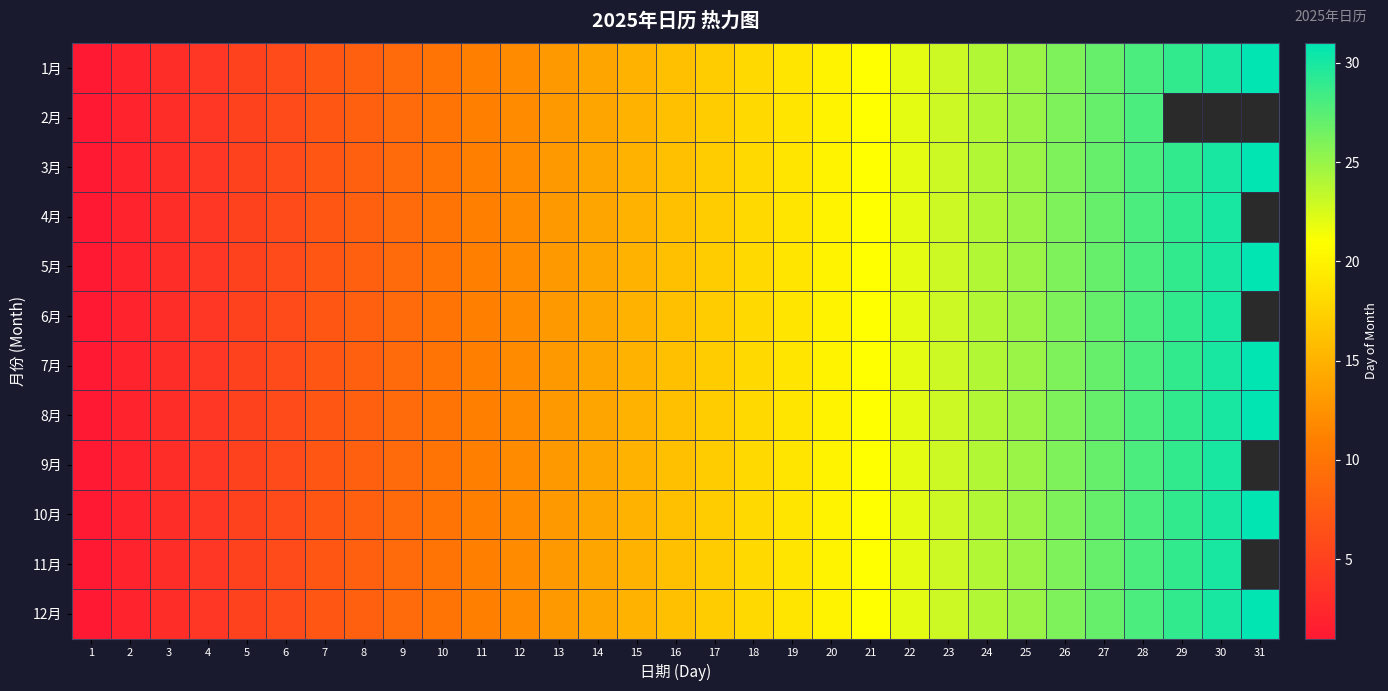

Reading left to right, extract all data points from this chart.

1月: 1=1	2=2	3=3	4=4	5=5	6=6	7=7	8=8	9=9	10=10	11=11	12=12	13=13	14=14	15=15	16=16	17=17	18=18	19=19	20=20	21=21	22=22	23=23	24=24	25=25	26=26	27=27	28=28	29=29	30=30	31=31
2月: 1=1	2=2	3=3	4=4	5=5	6=6	7=7	8=8	9=9	10=10	11=11	12=12	13=13	14=14	15=15	16=16	17=17	18=18	19=19	20=20	21=21	22=22	23=23	24=24	25=25	26=26	27=27	28=28	29=0	30=0	31=0
3月: 1=1	2=2	3=3	4=4	5=5	6=6	7=7	8=8	9=9	10=10	11=11	12=12	13=13	14=14	15=15	16=16	17=17	18=18	19=19	20=20	21=21	22=22	23=23	24=24	25=25	26=26	27=27	28=28	29=29	30=30	31=31
4月: 1=1	2=2	3=3	4=4	5=5	6=6	7=7	8=8	9=9	10=10	11=11	12=12	13=13	14=14	15=15	16=16	17=17	18=18	19=19	20=20	21=21	22=22	23=23	24=24	25=25	26=26	27=27	28=28	29=29	30=30	31=0
5月: 1=1	2=2	3=3	4=4	5=5	6=6	7=7	8=8	9=9	10=10	11=11	12=12	13=13	14=14	15=15	16=16	17=17	18=18	19=19	20=20	21=21	22=22	23=23	24=24	25=25	26=26	27=27	28=28	29=29	30=30	31=31
6月: 1=1	2=2	3=3	4=4	5=5	6=6	7=7	8=8	9=9	10=10	11=11	12=12	13=13	14=14	15=15	16=16	17=17	18=18	19=19	20=20	21=21	22=22	23=23	24=24	25=25	26=26	27=27	28=28	29=29	30=30	31=0
7月: 1=1	2=2	3=3	4=4	5=5	6=6	7=7	8=8	9=9	10=10	11=11	12=12	13=13	14=14	15=15	16=16	17=17	18=18	19=19	20=20	21=21	22=22	23=23	24=24	25=25	26=26	27=27	28=28	29=29	30=30	31=31
8月: 1=1	2=2	3=3	4=4	5=5	6=6	7=7	8=8	9=9	10=10	11=11	12=12	13=13	14=14	15=15	16=16	17=17	18=18	19=19	20=20	21=21	22=22	23=23	24=24	25=25	26=26	27=27	28=28	29=29	30=30	31=31
9月: 1=1	2=2	3=3	4=4	5=5	6=6	7=7	8=8	9=9	10=10	11=11	12=12	13=13	14=14	15=15	16=16	17=17	18=18	19=19	20=20	21=21	22=22	23=23	24=24	25=25	26=26	27=27	28=28	29=29	30=30	31=0
10月: 1=1	2=2	3=3	4=4	5=5	6=6	7=7	8=8	9=9	10=10	11=11	12=12	13=13	14=14	15=15	16=16	17=17	18=18	19=19	20=20	21=21	22=22	23=23	24=24	25=25	26=26	27=27	28=28	29=29	30=30	31=31
11月: 1=1	2=2	3=3	4=4	5=5	6=6	7=7	8=8	9=9	10=10	11=11	12=12	13=13	14=14	15=15	16=16	17=17	18=18	19=19	20=20	21=21	22=22	23=23	24=24	25=25	26=26	27=27	28=28	29=29	30=30	31=0
12月: 1=1	2=2	3=3	4=4	5=5	6=6	7=7	8=8	9=9	10=10	11=11	12=12	13=13	14=14	15=15	16=16	17=17	18=18	19=19	20=20	21=21	22=22	23=23	24=24	25=25	26=26	27=27	28=28	29=29	30=30	31=31